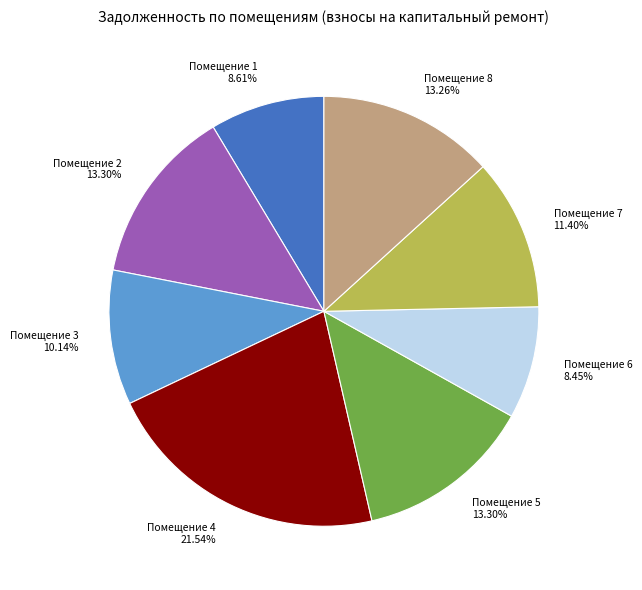

Count the number of slices in the pie.

8